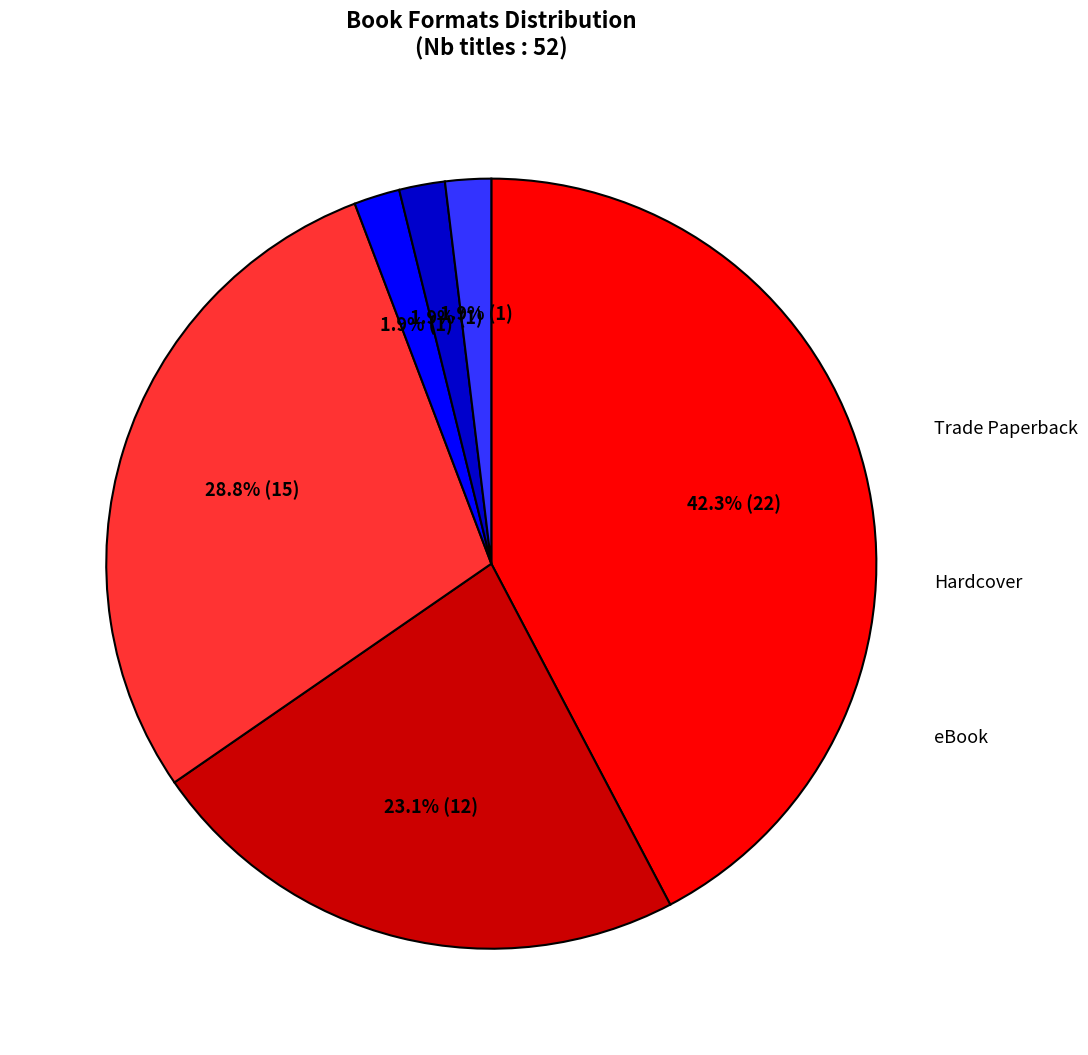

Does any single category account for the majority?

No